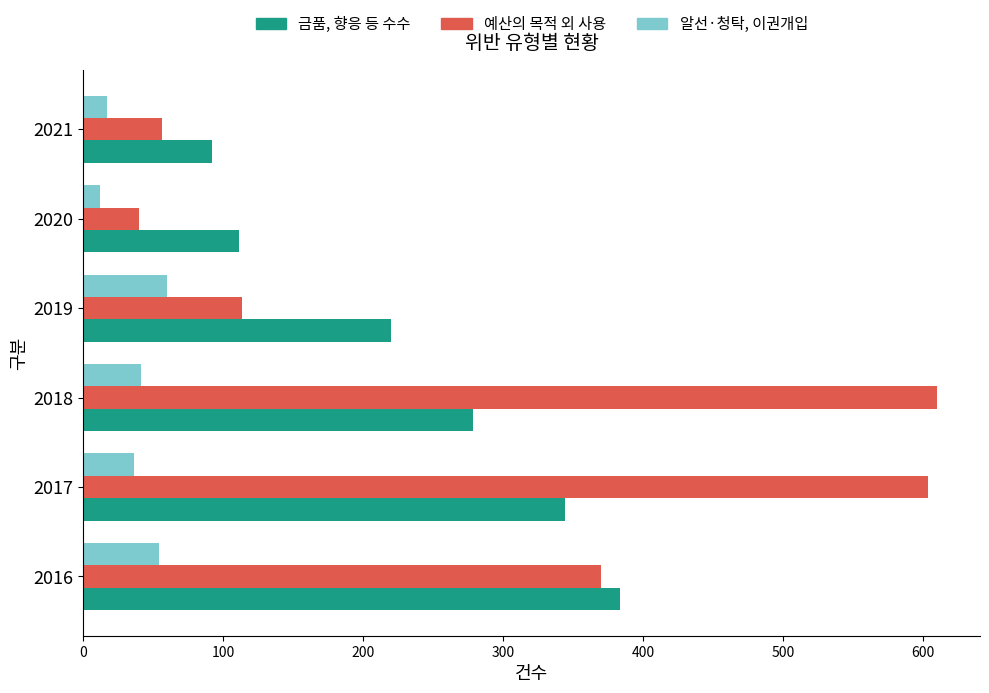

At which category is the sum across all series the highest?

2017